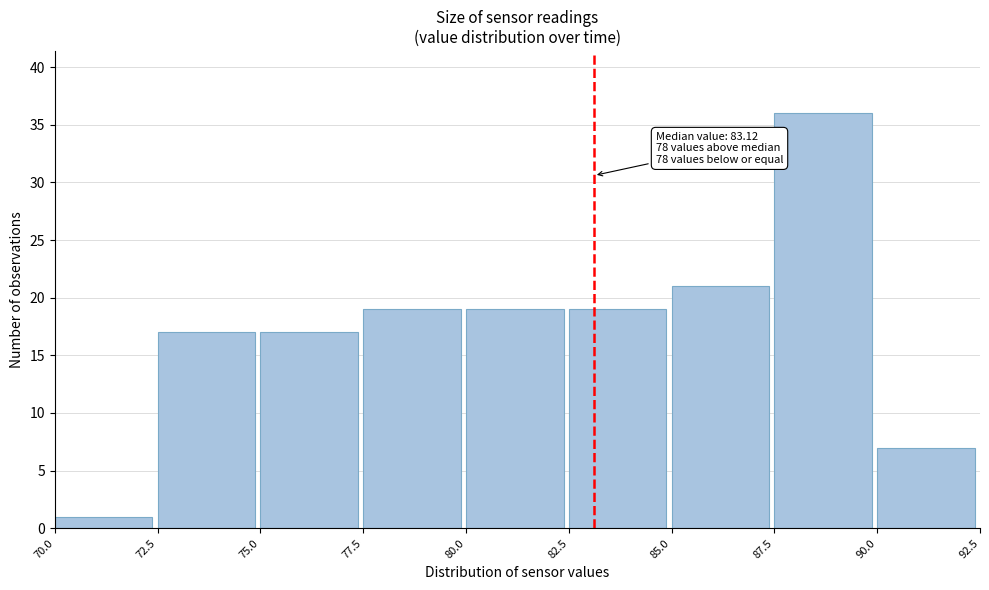

Which range on the x-axis has the tallest bar?

87.5 to 90.0